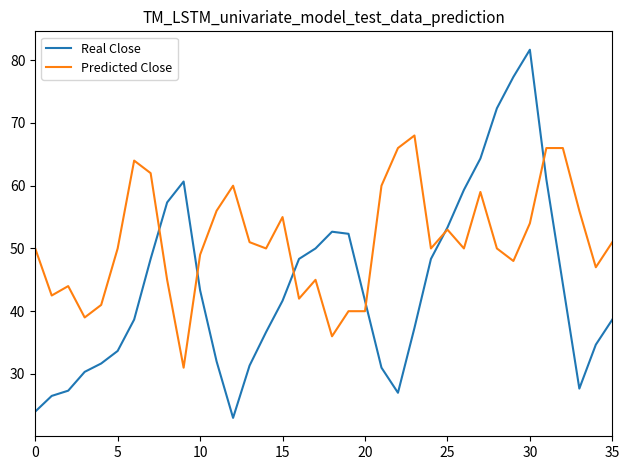

True or false: Real Close has more than 1 points higher than both neighbors.

True